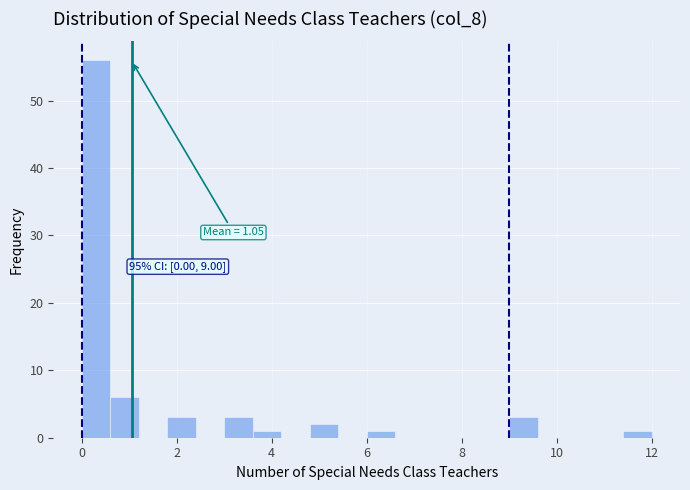

Around what value on the x-axis is the tallest bar? Give the approximate position of its centre, as read against the axis.

0.4